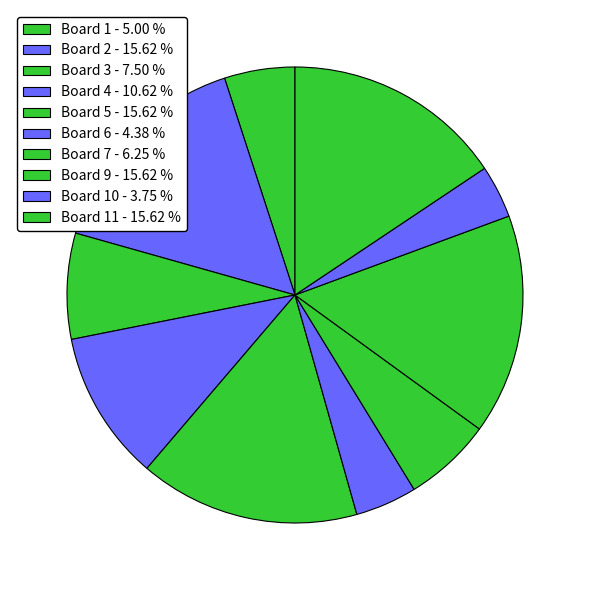

Count the number of slices in the pie.

10